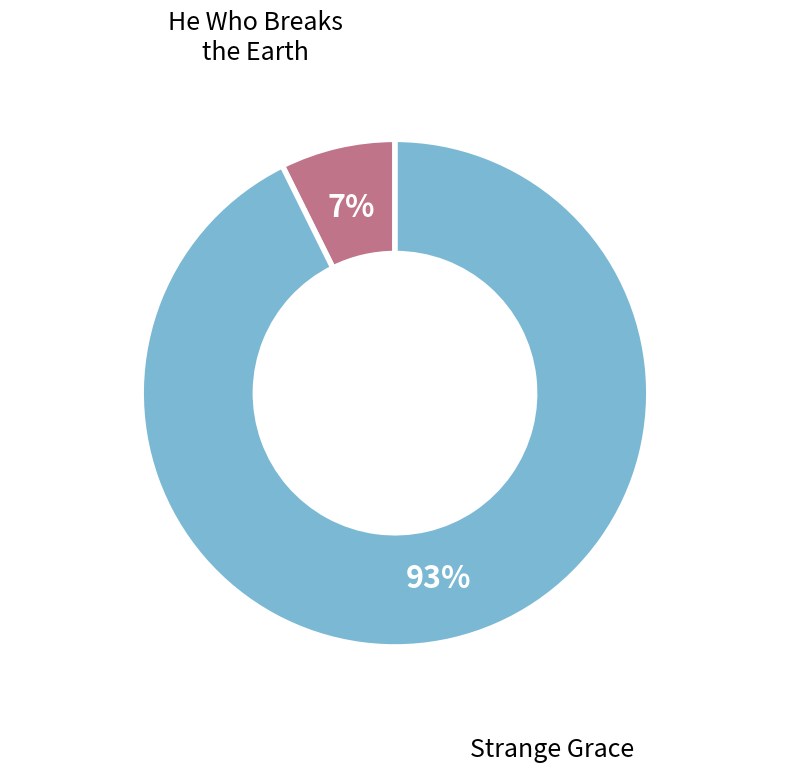

To the nearest percent, what is the average slice percentage?

50%